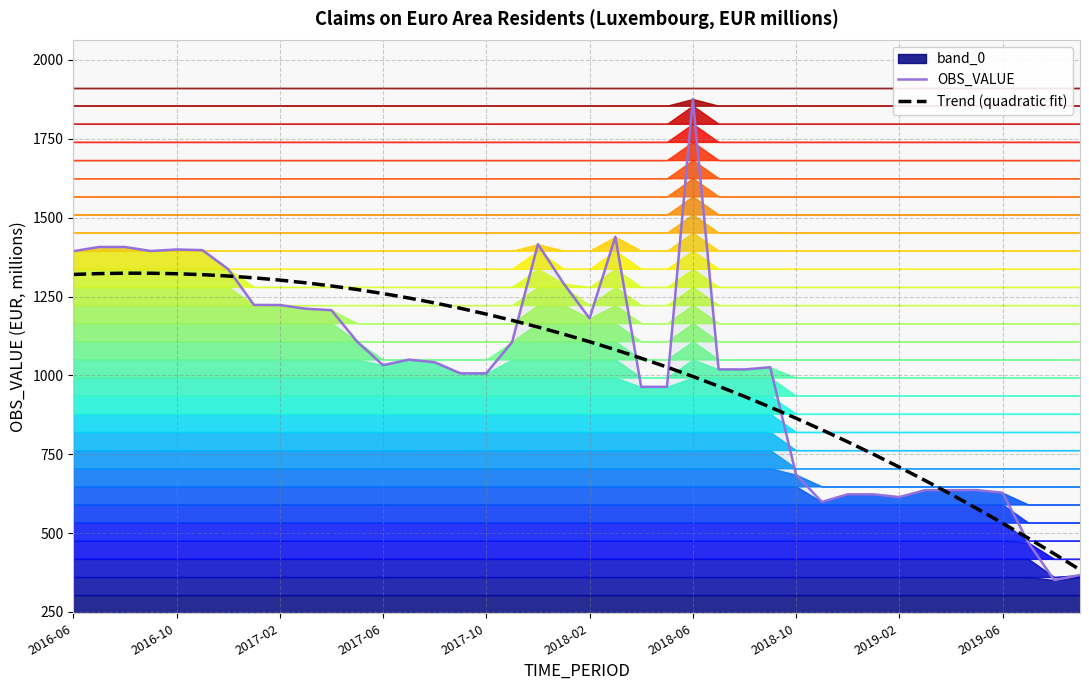

What is the minimum value for OBS_VALUE?

351.0